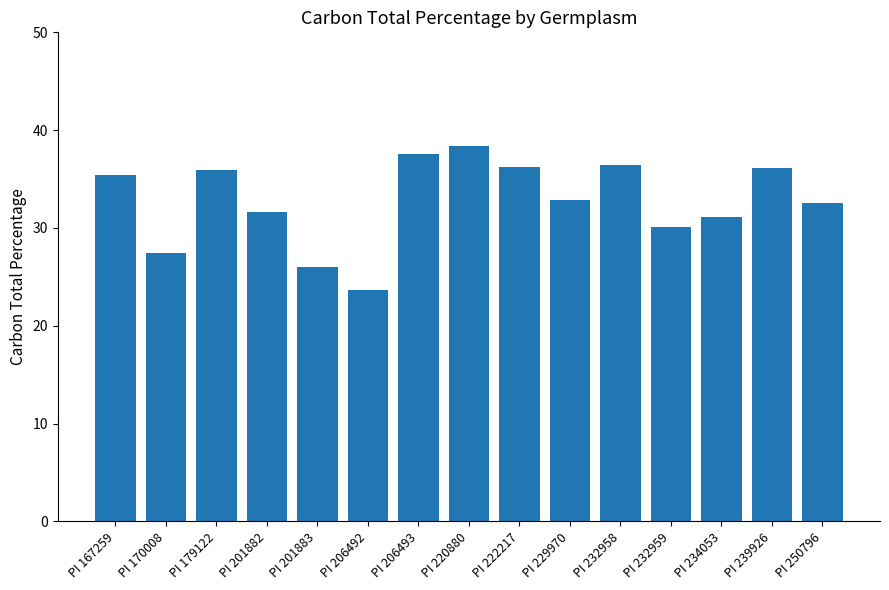

What is the ratio of the value at PI 201883 to the value at PI 232959?

0.9